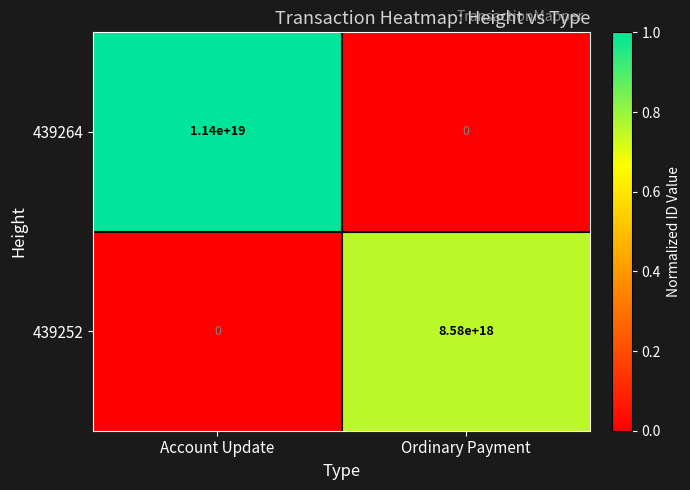

Where is 439264 nearest to the value 5700000000000000000?

Account Update